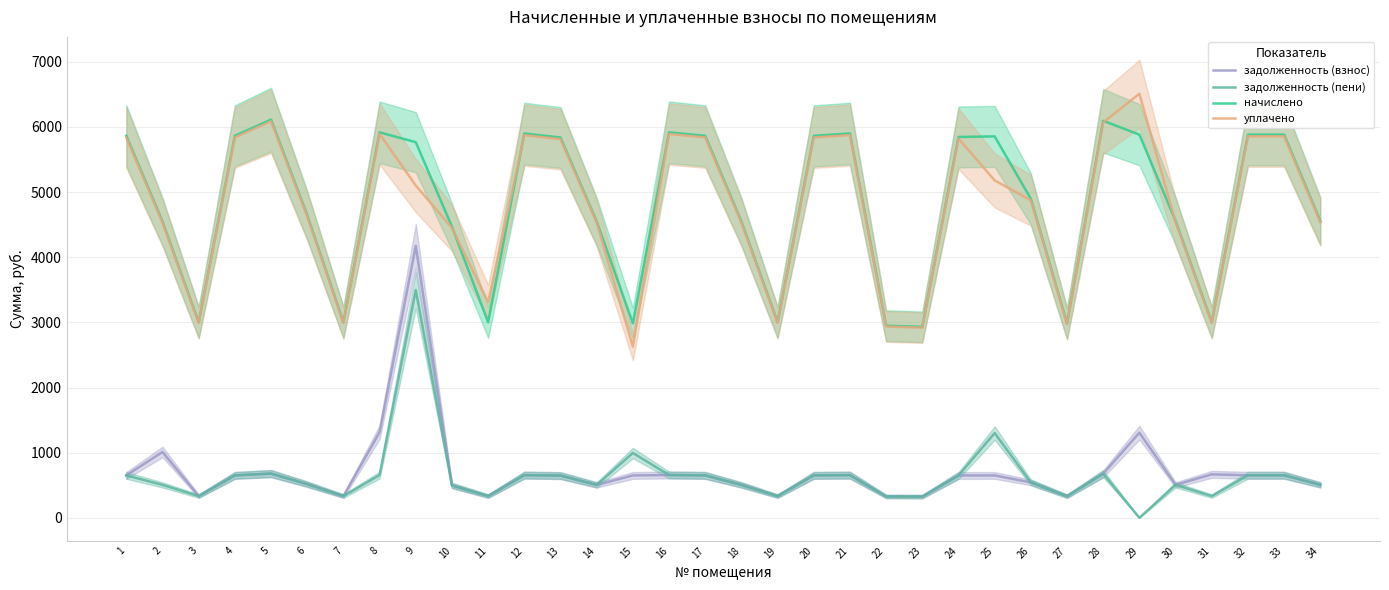

True or false: начислено and задолженность (пени) intersect in this chart.

False